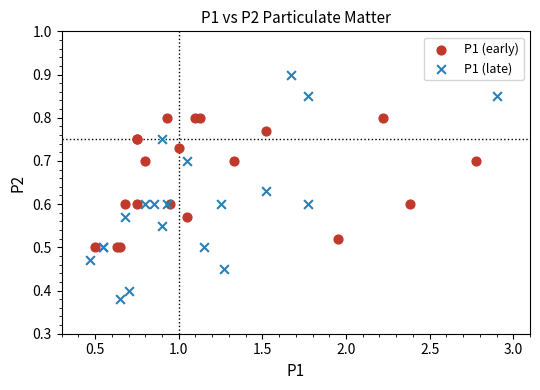

Which series reaches the minimum Y coordinate?

P1 (late)